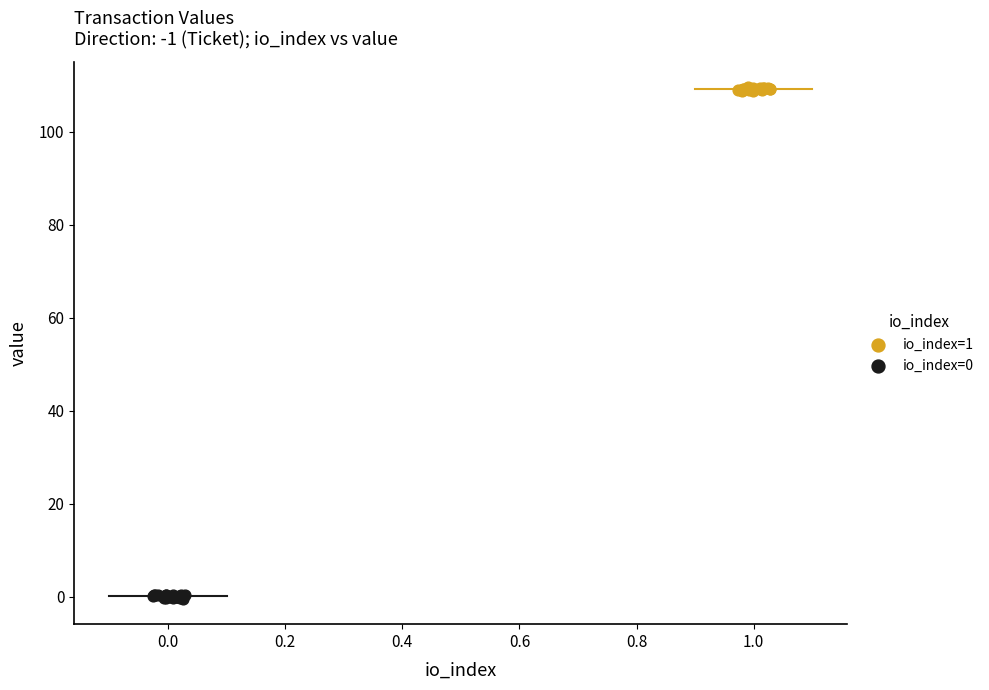

Which series contains the highest Y value?

io_index=1